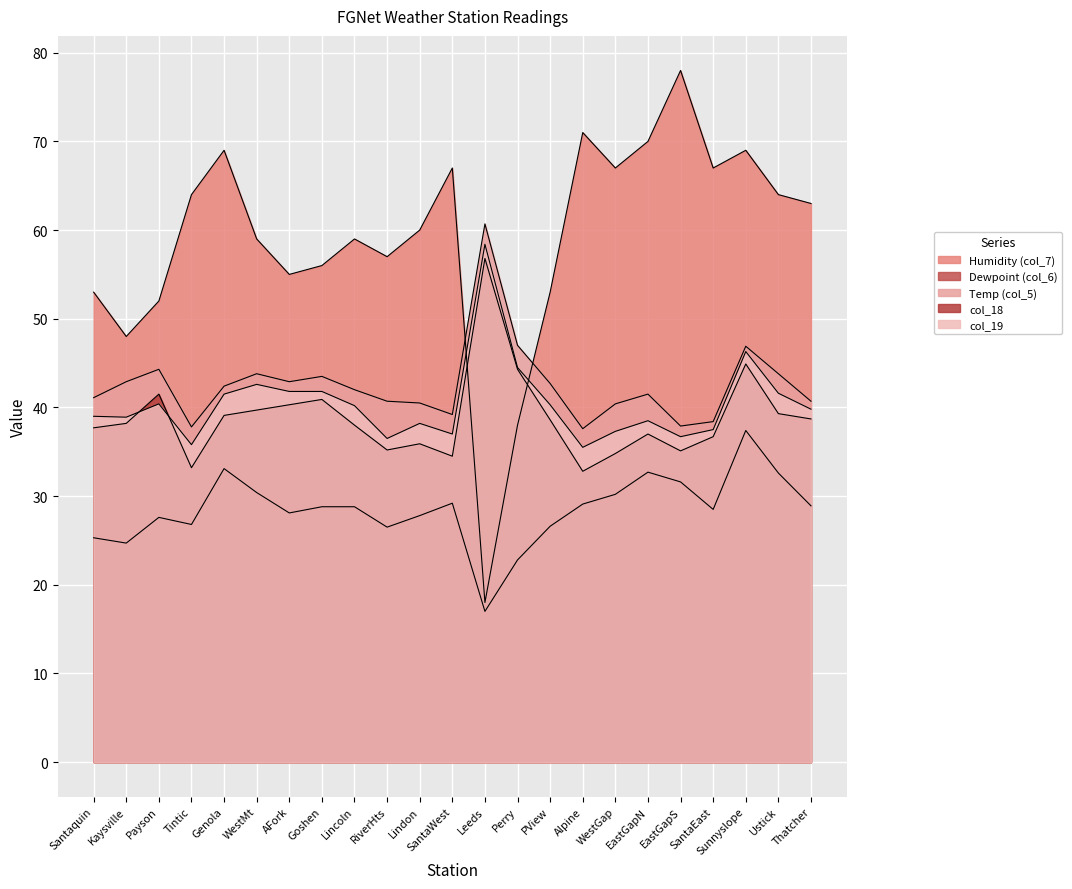

Which category has the highest value in the Humidity (col_7) series?

EastGapS